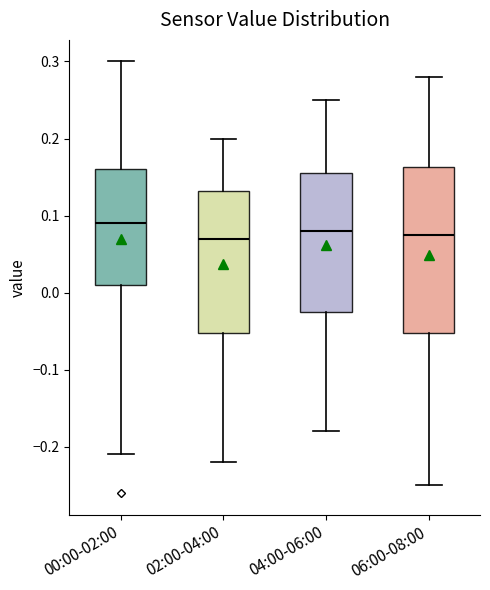

Where does the lower whisker of the box for 02:00-04:00 end on the y-axis? The values are not printed on the chart, so give them approximately, as read against the axis.

-0.22